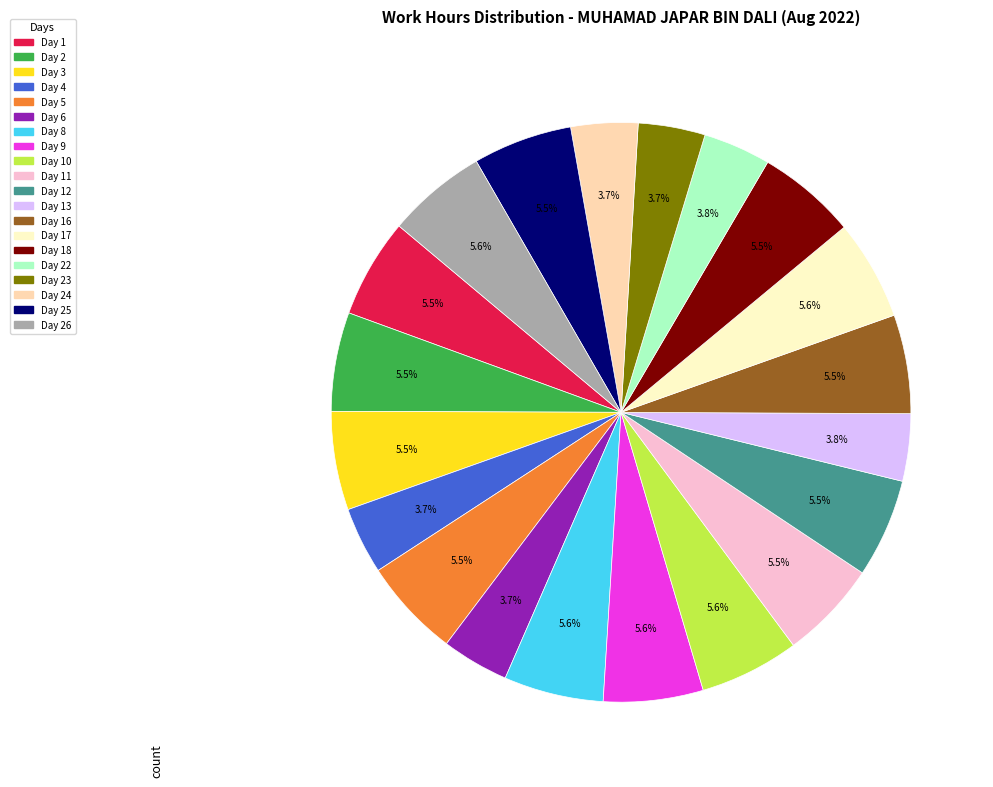

Is there any slice that represents more than half of the pie?

No